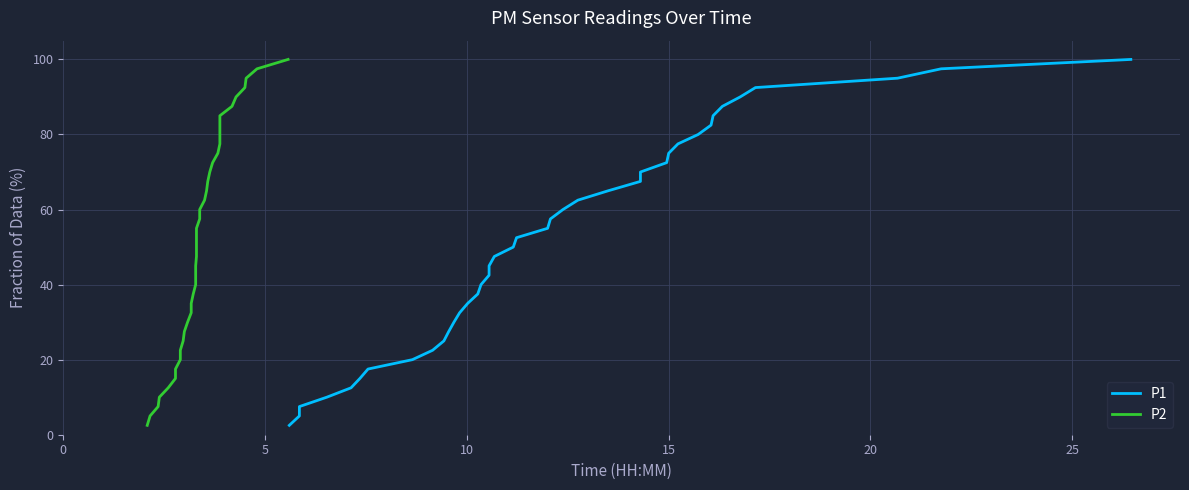

Which series has the largest range (max minus min)?

P1